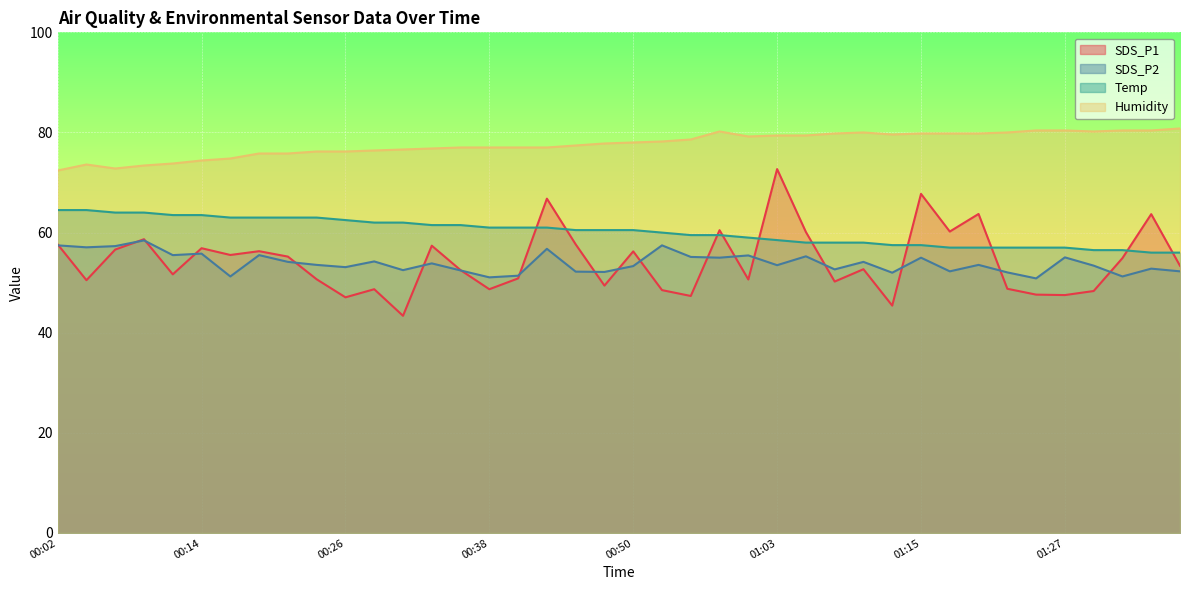

What is the highest value of the Temp series?

64.5